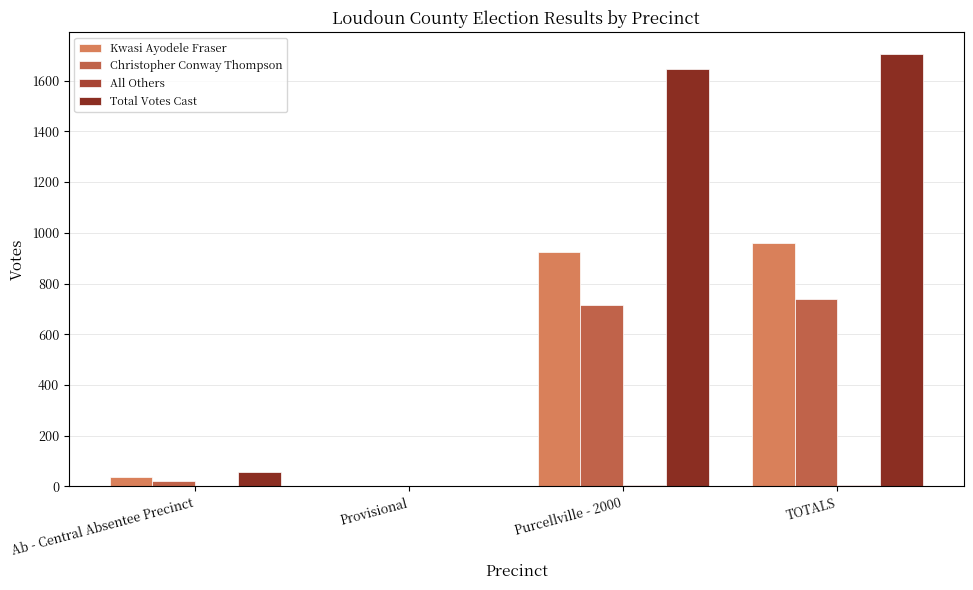

What is the highest value of the Christopher Conway Thompson series?

740